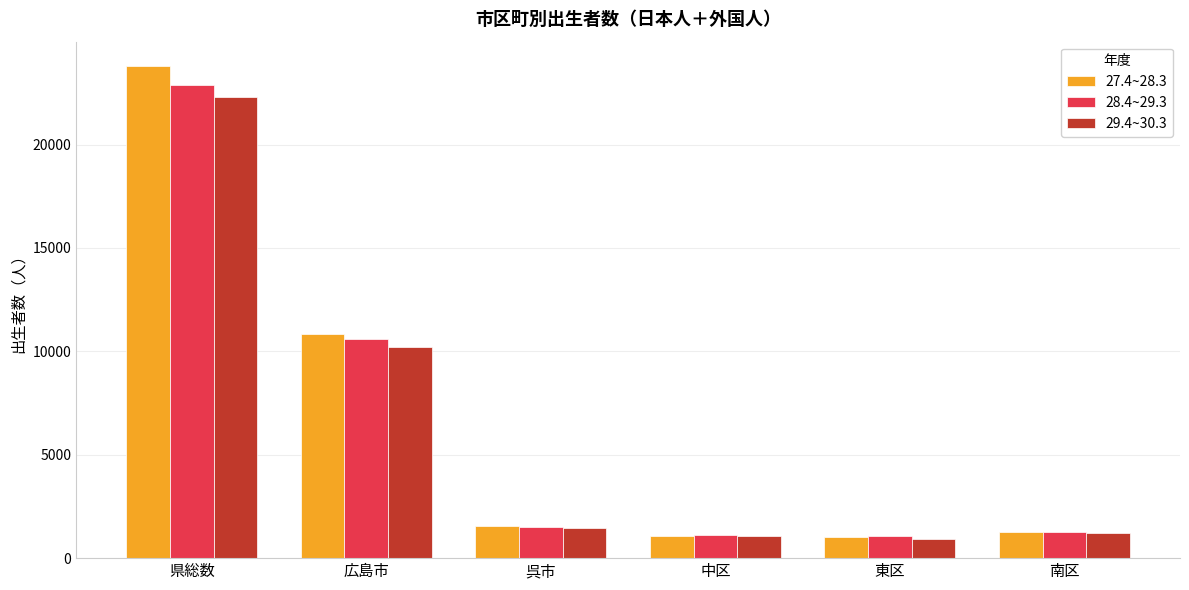

Is the value of 28.4~29.3 at 南区 greater than the value of 27.4~28.3 at 広島市?

No